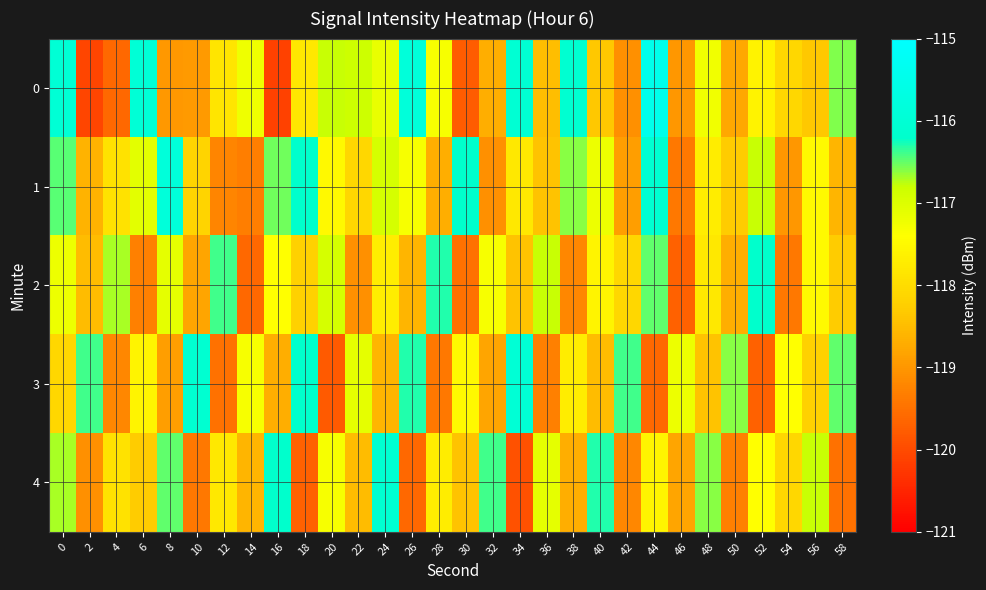

Reading left to right, extract all data points from this chart.

0: 0=-116.0	2=-120.1	4=-119.6	6=-116.0	8=-119.0	10=-118.9	12=-117.9	14=-117.2	16=-120.1	18=-117.8	20=-116.8	22=-116.8	24=-117.1	26=-115.9	28=-117.3	30=-119.8	32=-118.7	34=-116.0	36=-118.5	38=-116.1	40=-118.3	42=-119.1	44=-115.5	46=-119.0	48=-117.2	50=-118.8	52=-117.6	54=-118.1	56=-118.3	58=-116.6
1: 0=-116.5	2=-118.6	4=-117.9	6=-117.1	8=-115.9	10=-118.1	12=-119.2	14=-119.3	16=-116.5	18=-116.2	20=-117.5	22=-118.1	24=-116.9	26=-117.3	28=-118.7	30=-116.2	32=-119.1	34=-117.8	36=-118.4	38=-116.6	40=-117.2	42=-118.9	44=-116.1	46=-119.4	48=-117.7	50=-118.3	52=-116.8	54=-119.0	56=-117.5	58=-118.6
2: 0=-117.2	2=-118.5	4=-116.7	6=-119.3	8=-117.1	10=-118.8	12=-116.4	14=-119.6	16=-117.4	18=-118.2	20=-116.9	22=-119.1	24=-117.7	26=-118.6	28=-116.3	30=-119.5	32=-117.3	34=-118.4	36=-116.8	38=-119.2	40=-117.6	42=-118.1	44=-116.5	46=-119.7	48=-117.8	50=-118.7	52=-116.2	54=-119.4	56=-117.5	58=-118.3
3: 0=-118.1	2=-116.4	4=-119.2	6=-117.6	8=-118.9	10=-116.1	12=-119.5	14=-117.3	16=-118.7	18=-116.2	20=-119.8	22=-117.1	24=-118.6	26=-116.3	28=-119.4	30=-117.5	32=-118.8	34=-116.0	36=-119.3	38=-117.7	40=-118.5	42=-116.4	44=-119.6	46=-117.2	48=-118.4	50=-116.6	52=-119.7	54=-117.4	56=-118.2	58=-116.5
4: 0=-116.7	2=-119.1	4=-117.9	6=-118.3	8=-116.5	10=-119.4	12=-117.8	14=-118.6	16=-116.2	18=-119.7	20=-117.3	22=-118.5	24=-116.1	26=-119.6	28=-117.7	30=-118.4	32=-116.4	34=-119.9	36=-117.1	38=-118.7	40=-116.3	42=-119.2	44=-117.6	46=-118.8	48=-116.6	50=-119.3	52=-117.4	54=-118.1	56=-116.8	58=-119.5